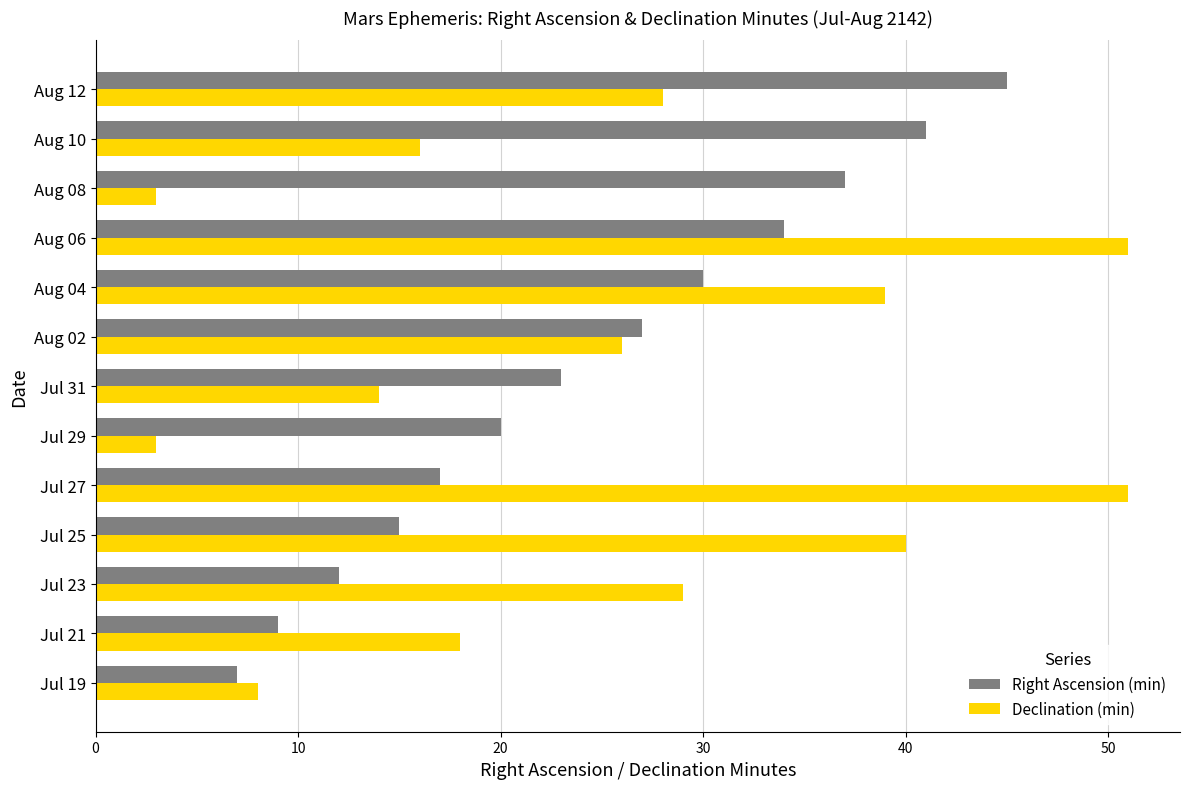

What is the sum of all Right Ascension (min) values?

317